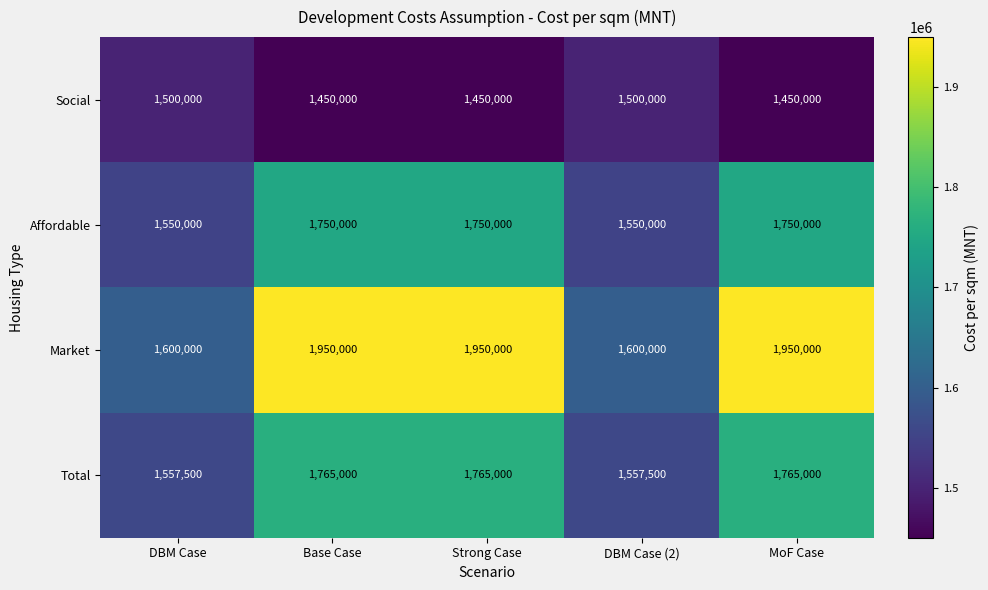

What is the maximum value for Affordable?

1750000